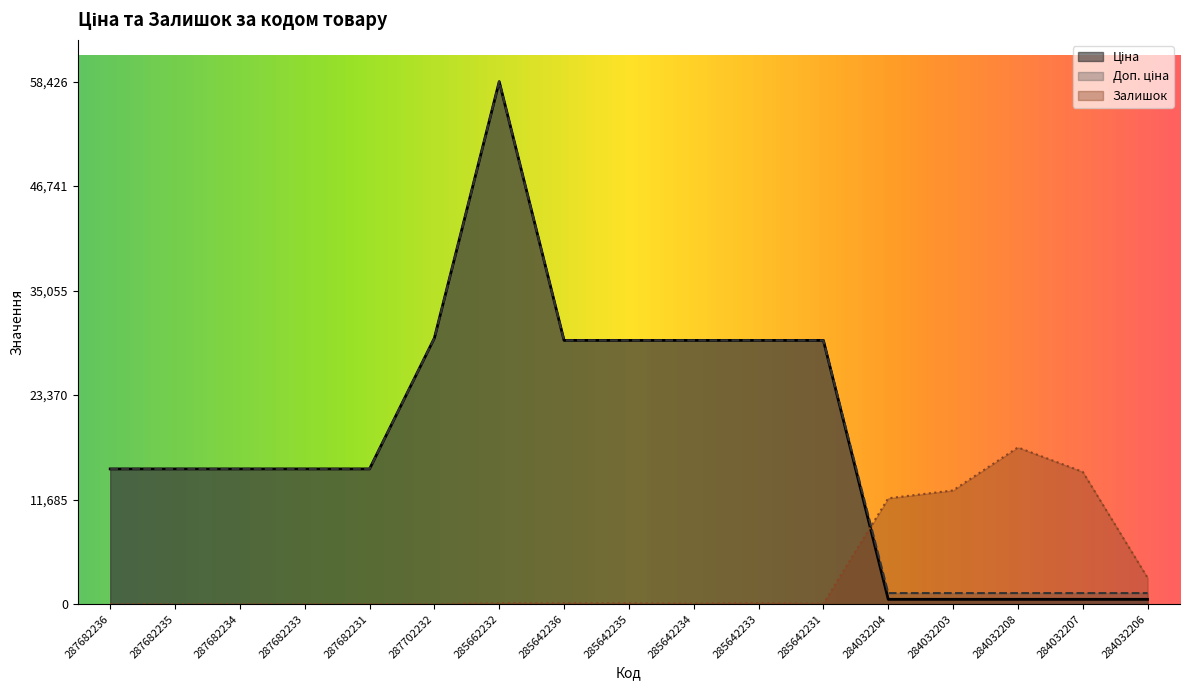

The Ціна series shows 29491.5 at 285642231. True or false?

True